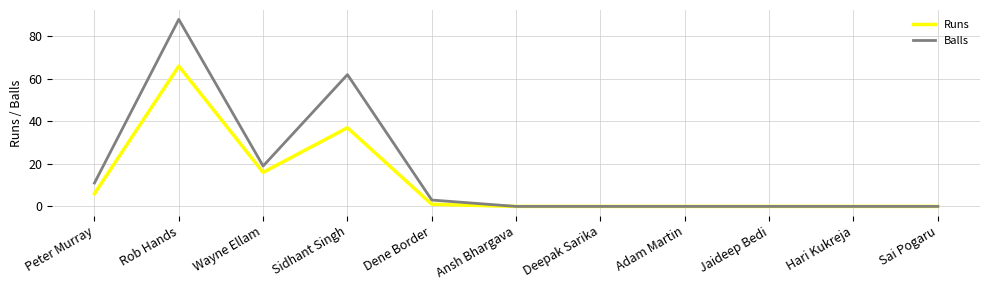

What position from the right is Deepak Sarika?

5